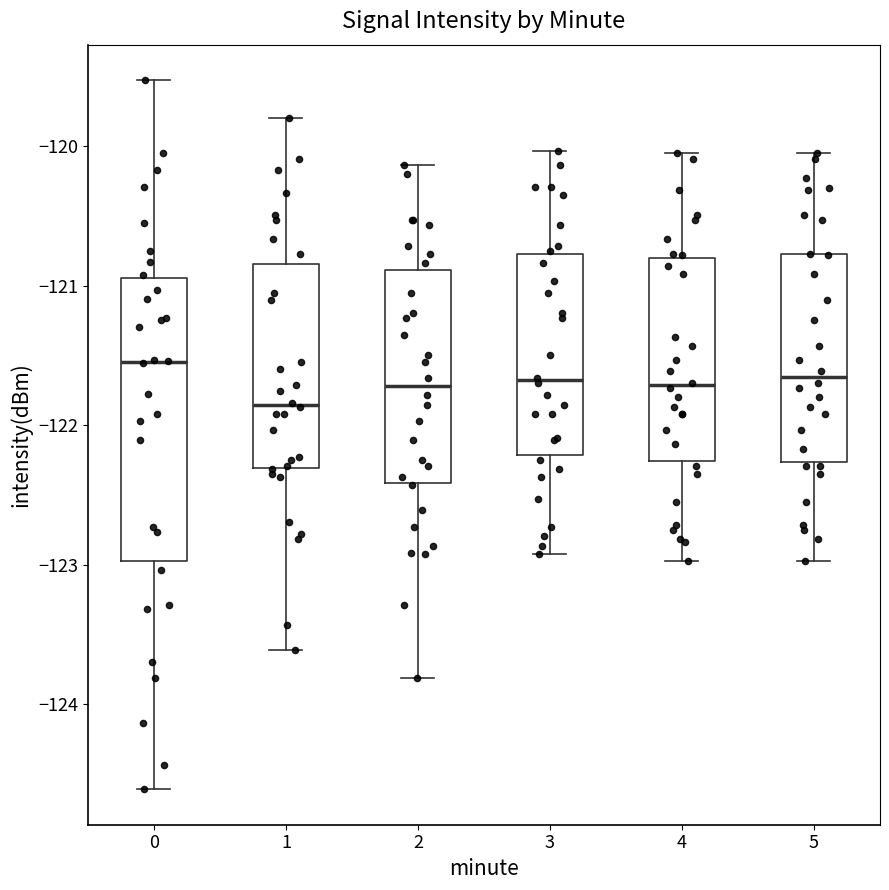

Reading left to right, read every box against the y-axis: the position of its median line, the range the box covers, and the ends of its whiskers. The values are not printed on the chart, so give them approximately, as read against the axis.

0: median -121.5, box -123.0 to -120.9, whiskers -124.6 to -119.5
1: median -121.9, box -122.3 to -120.8, whiskers -123.6 to -119.8
2: median -121.7, box -122.4 to -120.9, whiskers -123.8 to -120.1
3: median -121.7, box -122.2 to -120.8, whiskers -122.9 to -120.0
4: median -121.7, box -122.3 to -120.8, whiskers -123.0 to -120.1
5: median -121.7, box -122.3 to -120.8, whiskers -123.0 to -120.1